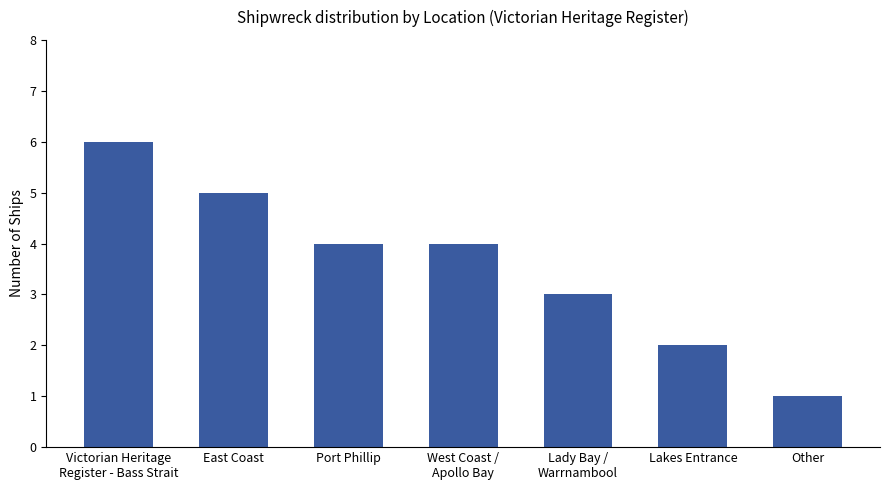

True or false: the data shows 3 at Lakes Entrance.

False